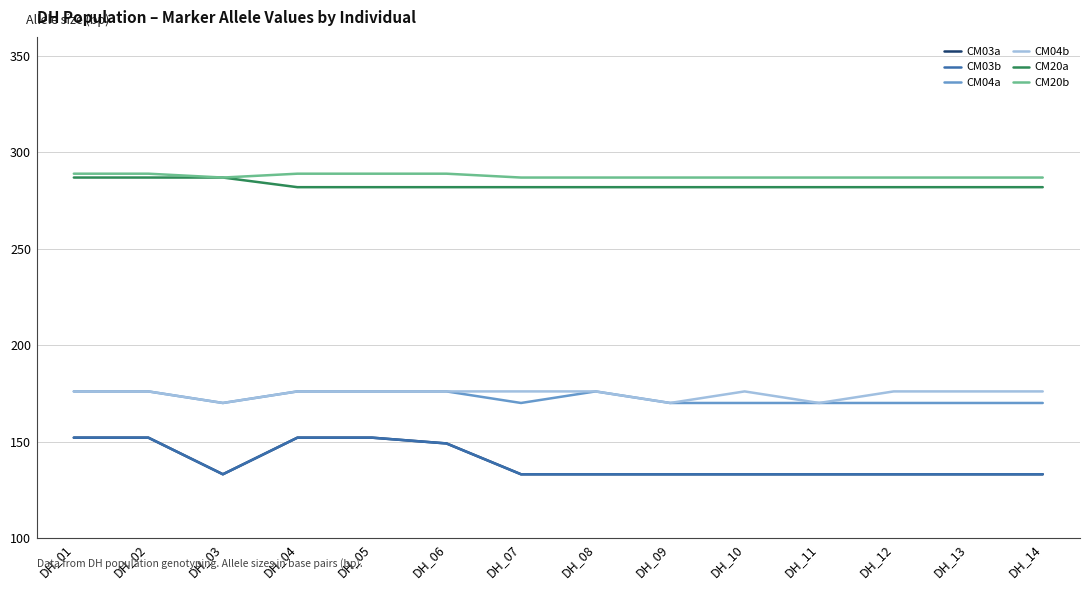

Where is the first local minimum for CM03b?

DH_03